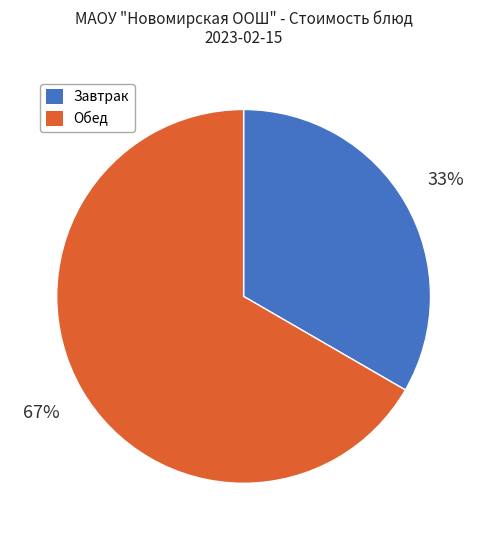

How many slices are in this pie chart?

2